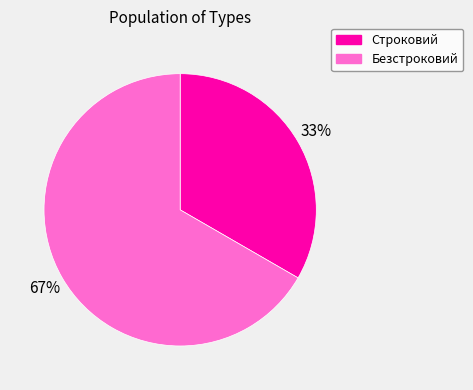

Which category has the smallest portion of the pie?

Строковий